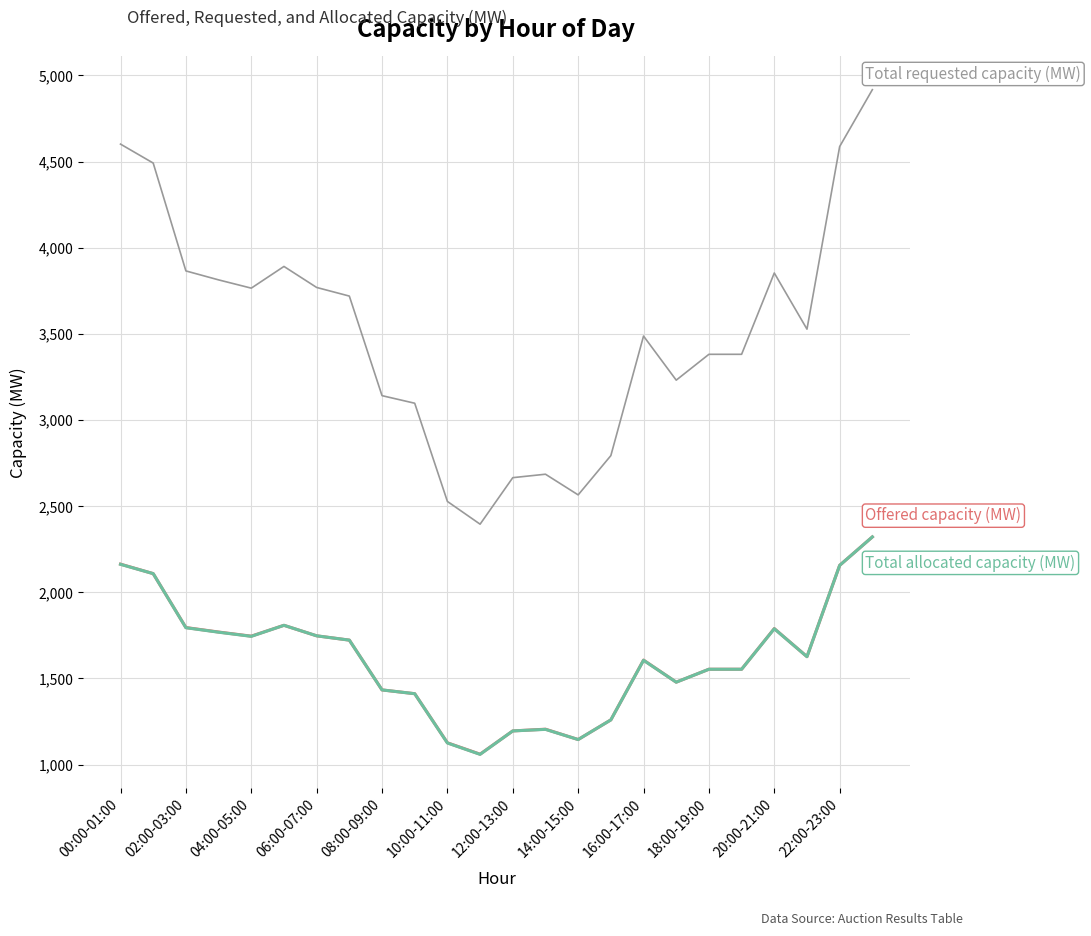

What is the minimum value shown in the chart?

1059